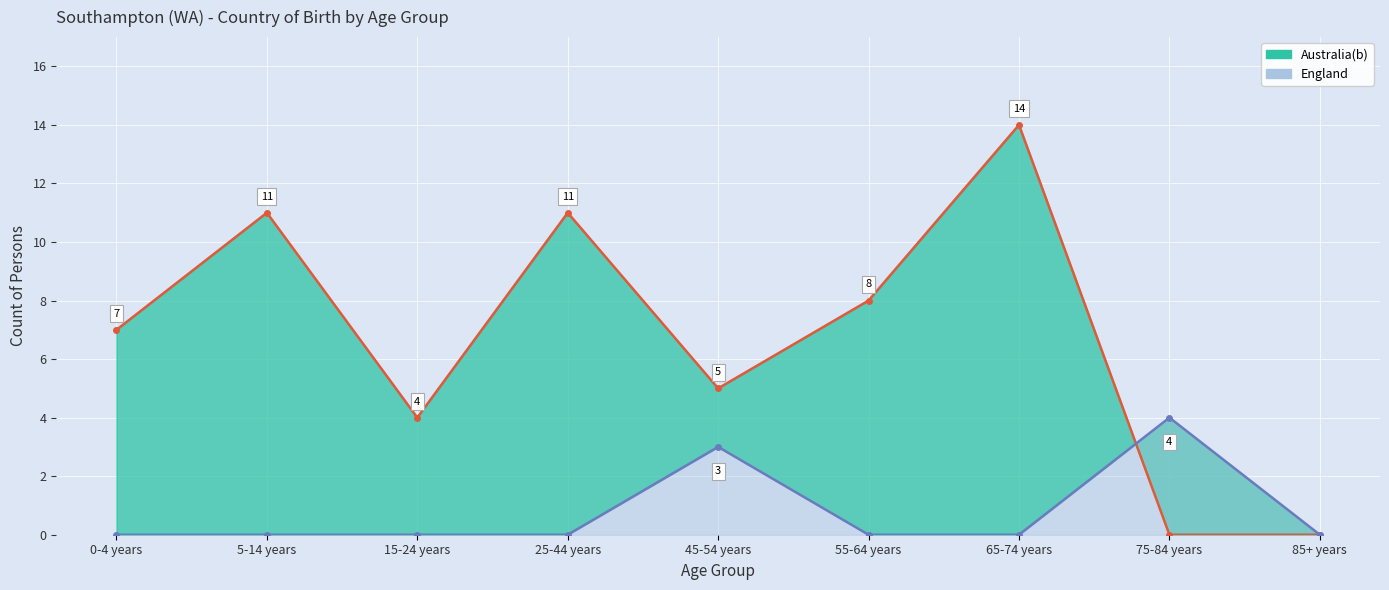

What are all the series names shown in the legend?

Australia(b), England